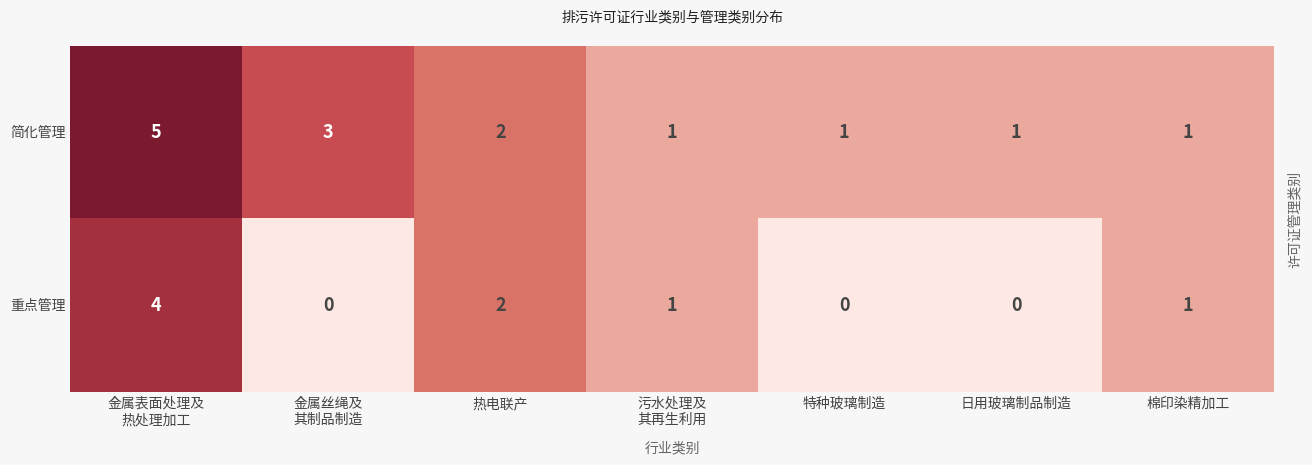

The 简化管理 series shows 1 at 热电联产. True or false?

False